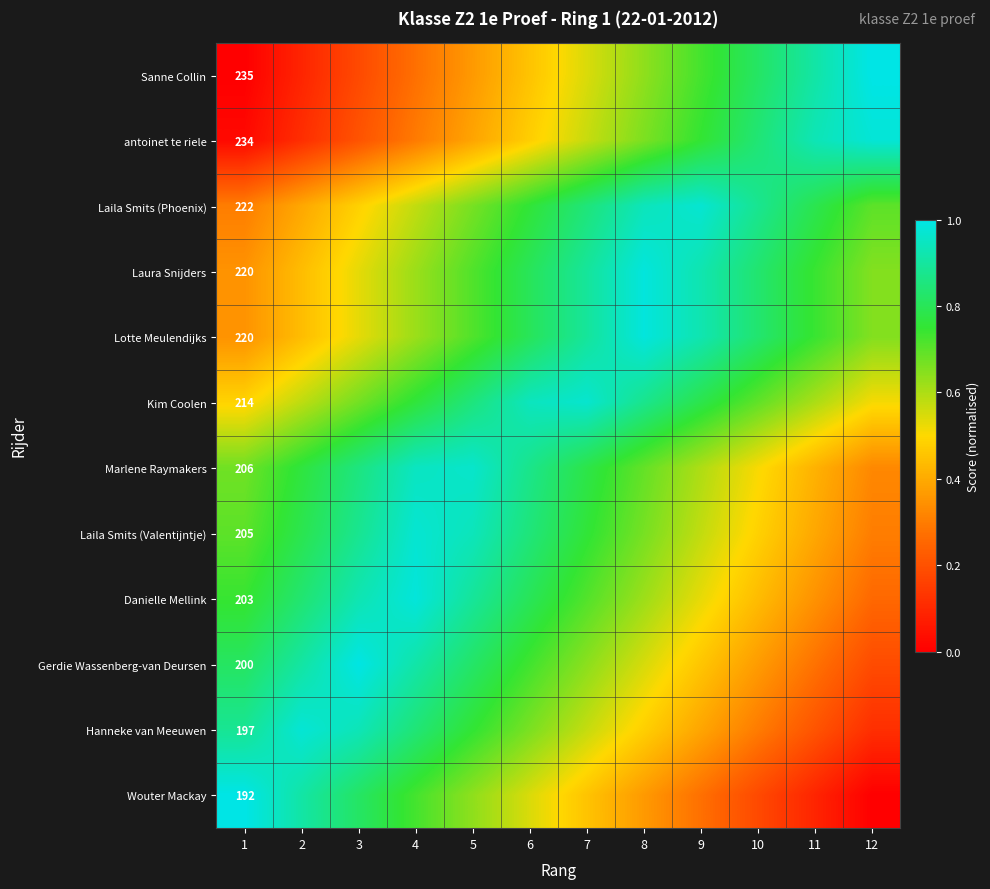

How many series are shown in this chart?

12